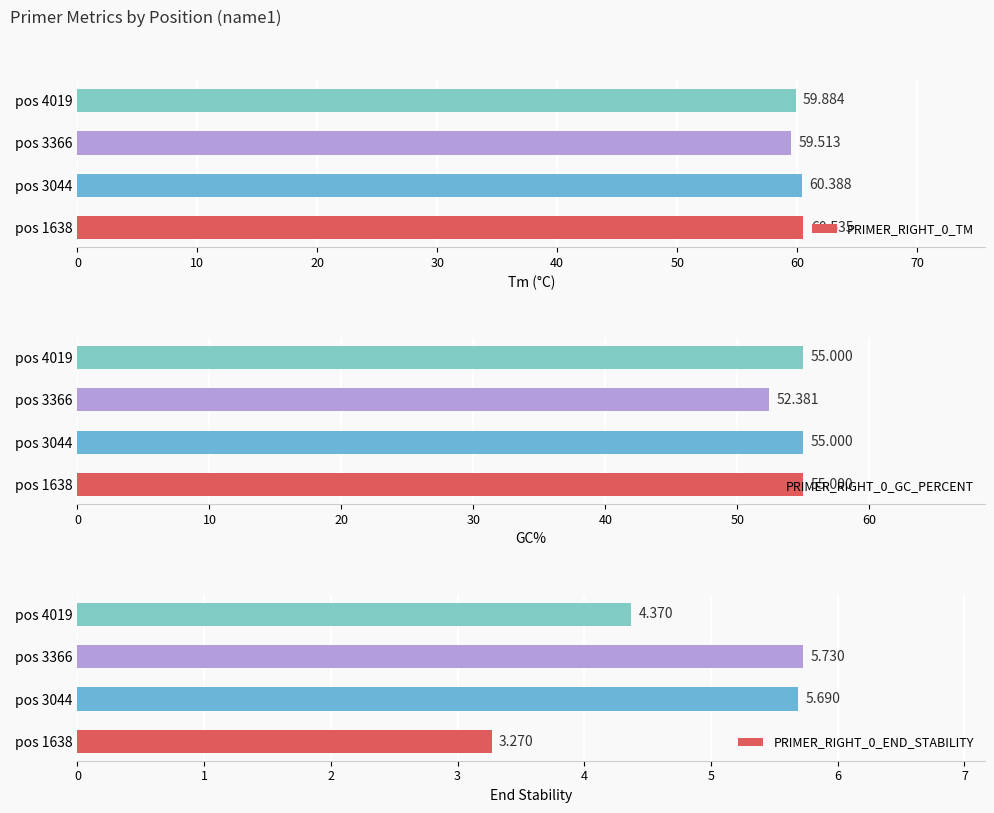

Which series has the largest range (max minus min)?

PRIMER_RIGHT_0_GC_PERCENT